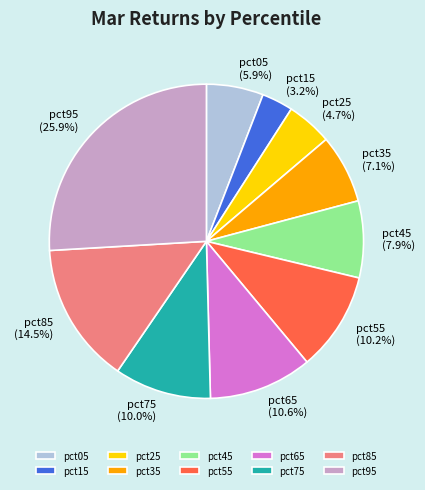

Which slice is the smallest?

pct15